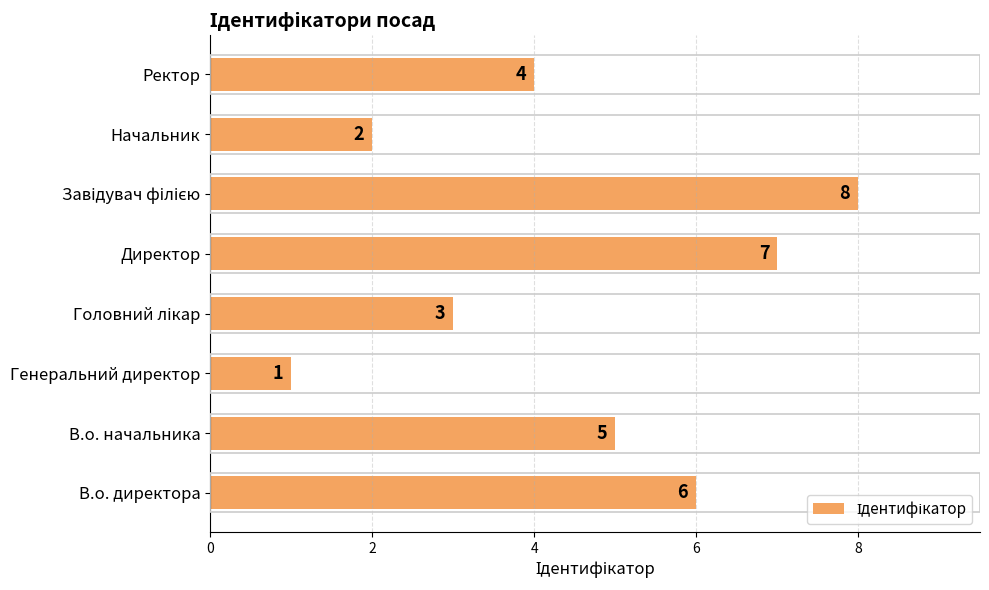

What is the difference between the second highest and second lowest values?

5